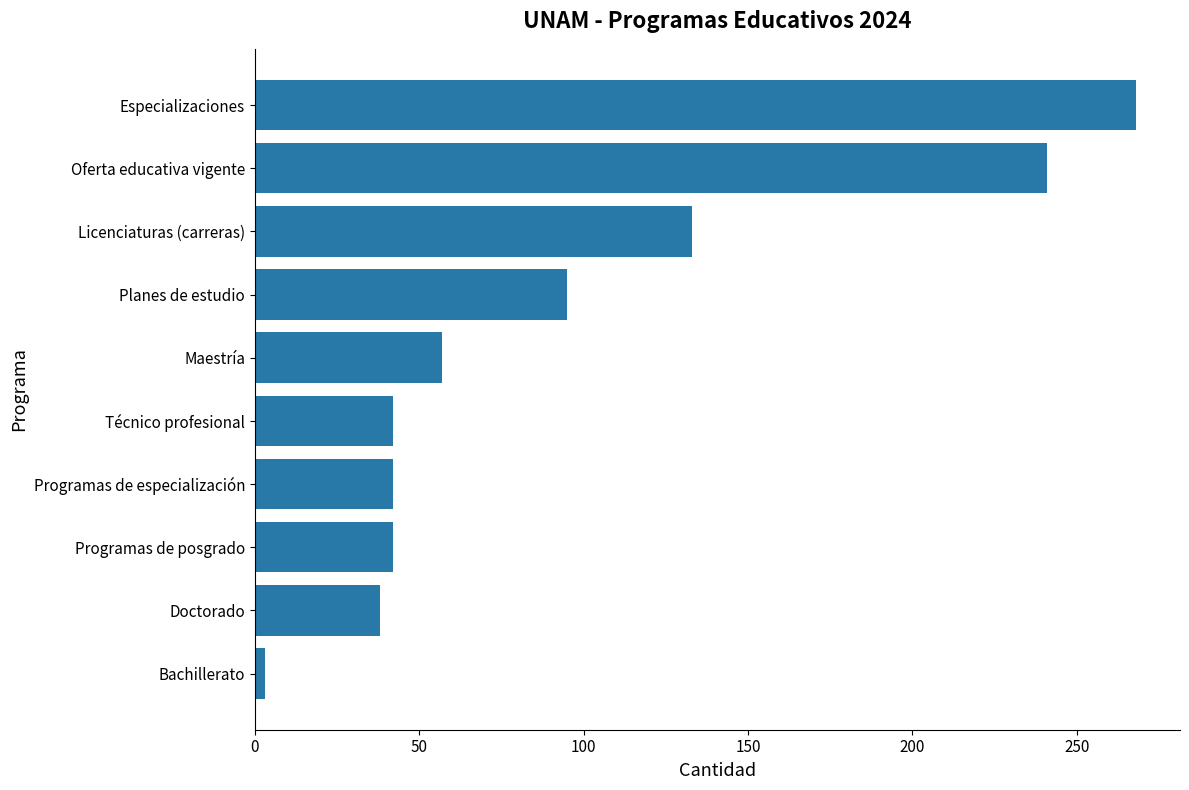

How many bars are there in total?

10